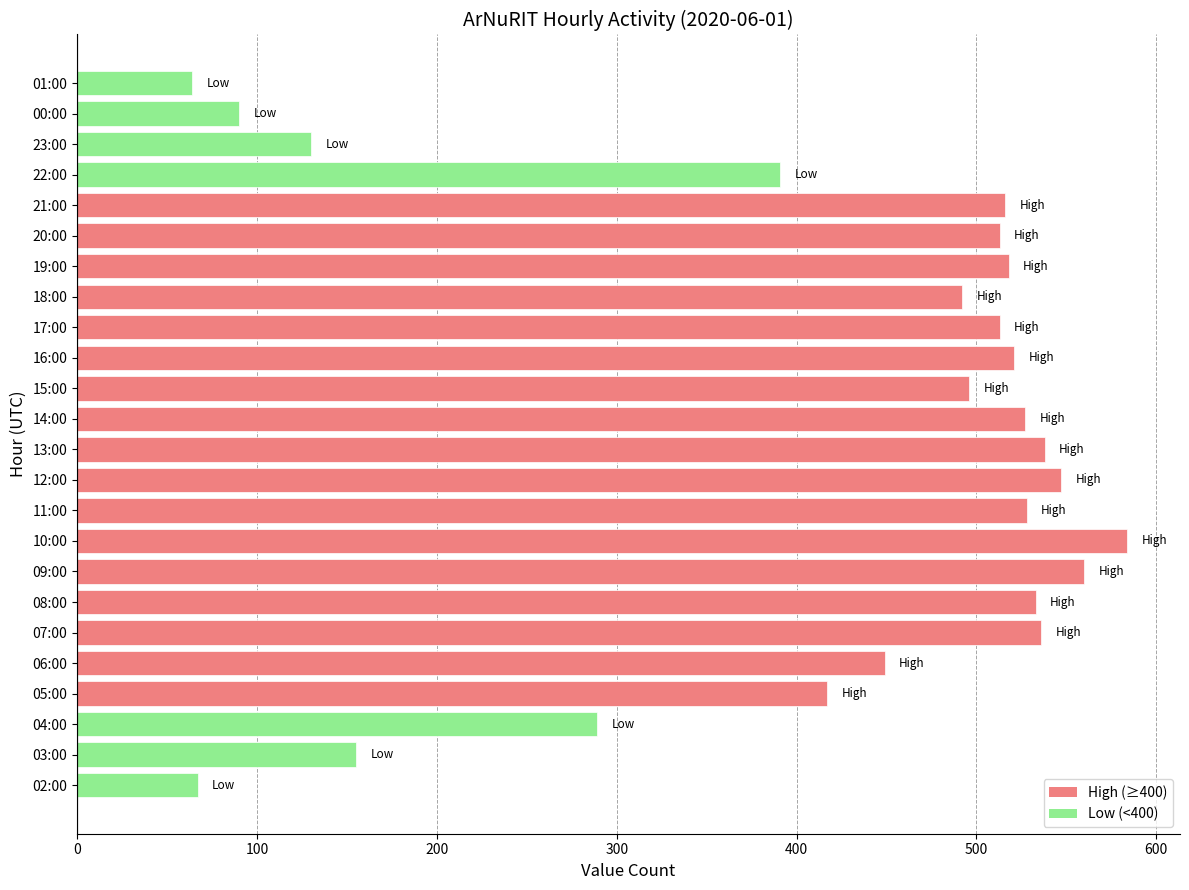

What is the greatest value displayed?

584